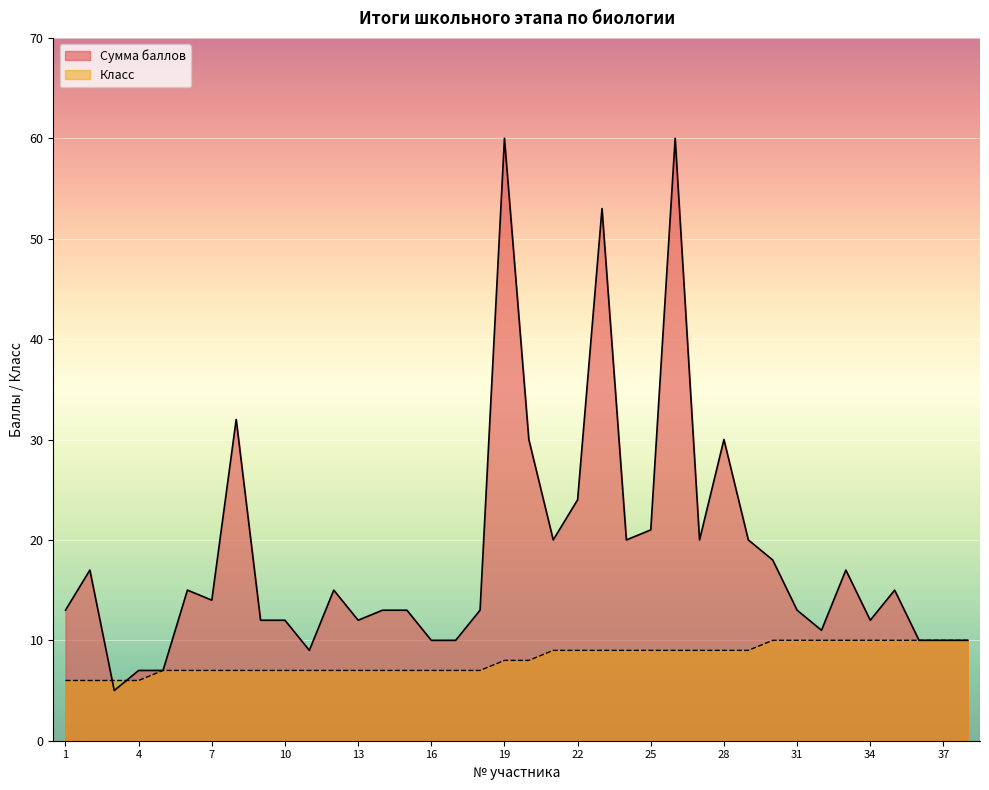

What is the value of the Класс point at the 8th from the left?

7